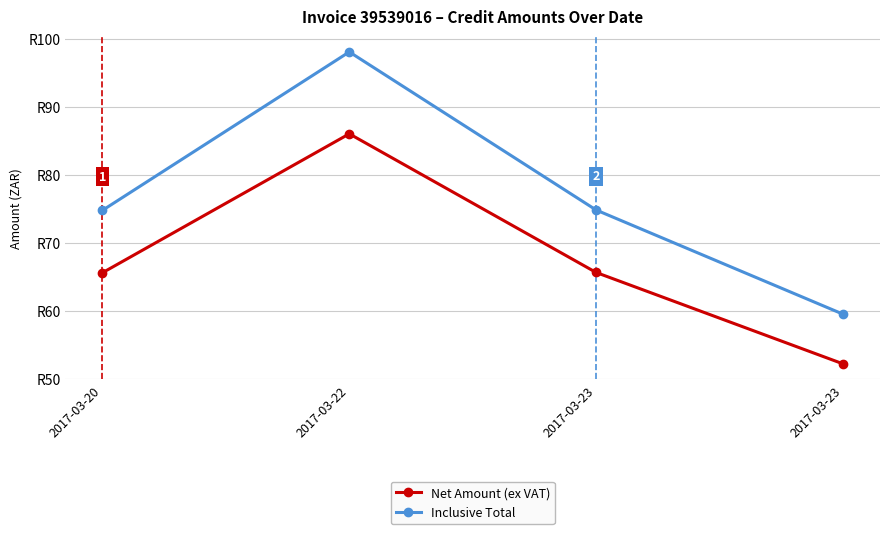

True or false: Inclusive Total has more than 1 interior local peaks.

False